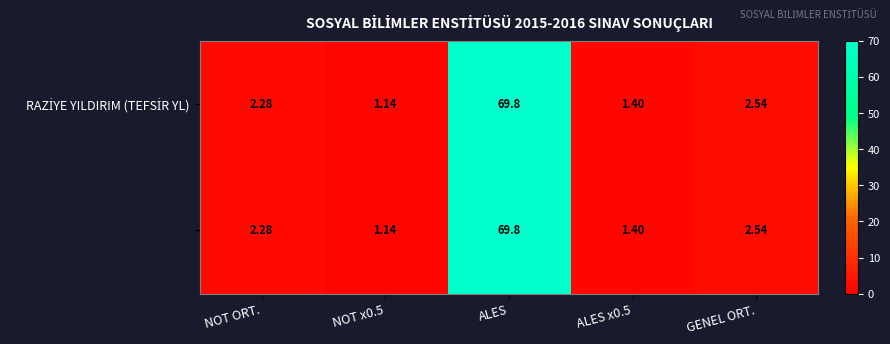

Which label corresponds to the largest value in the chart?

ALES